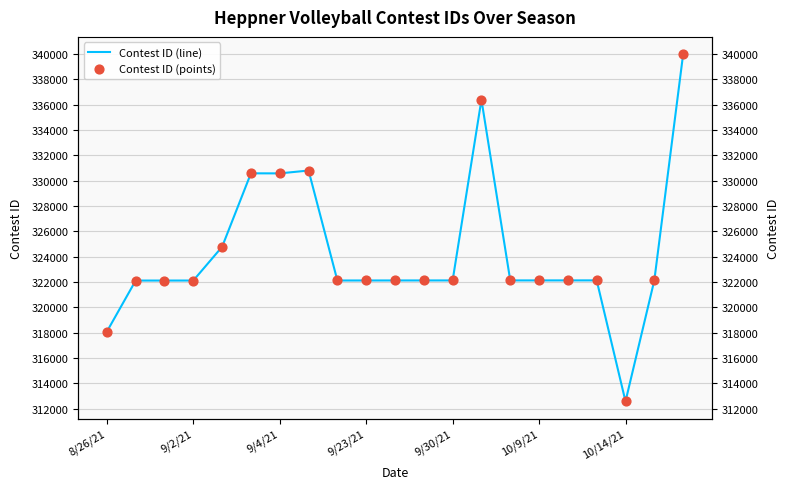

What is the total value across all series at 13?

672798